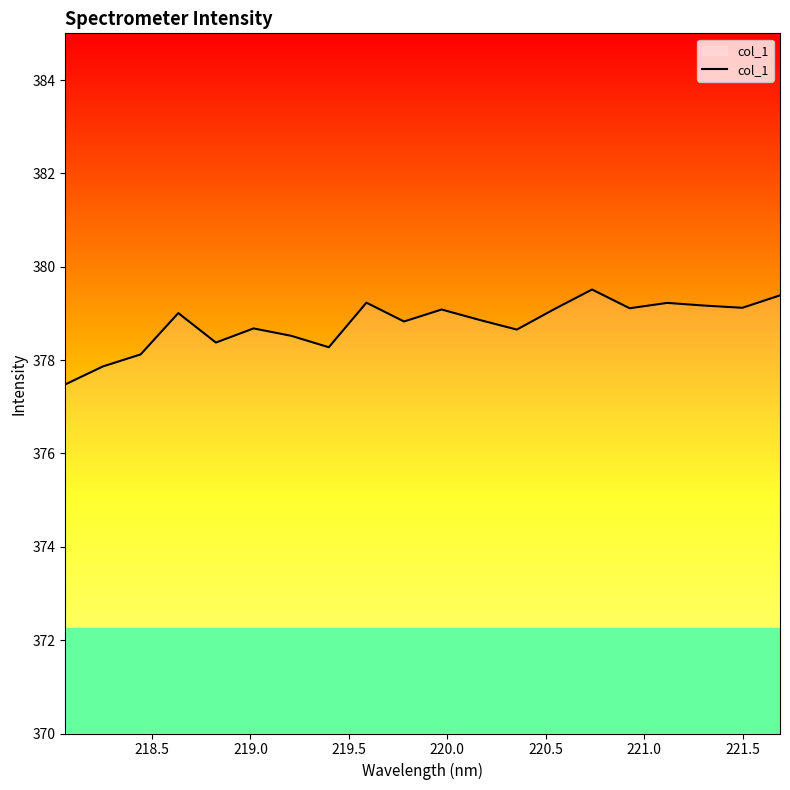

How many lines are shown in the chart?

1